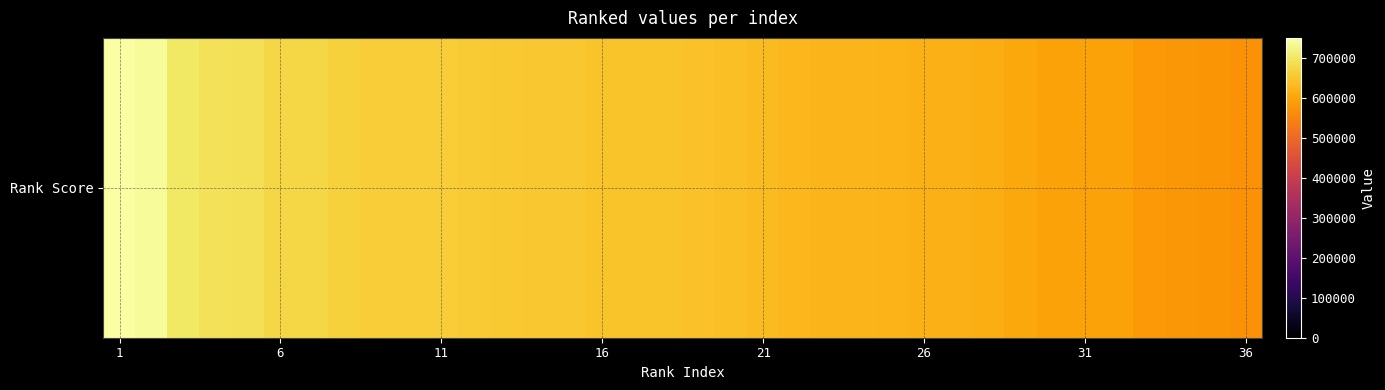

What is the difference between the maximum and minimum values?

179703